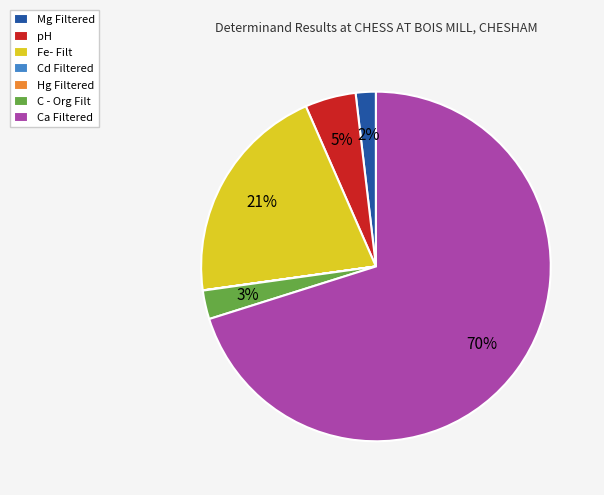

What percentage is the C - Org Filt slice, to the nearest percent?

3%